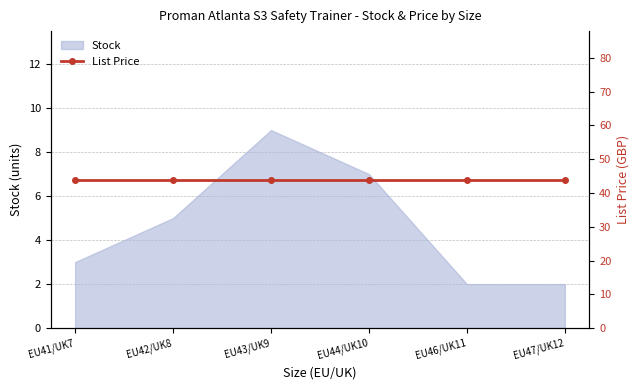

List the labels in order of value, smallest first.

EU46/UK11, EU47/UK12, EU41/UK7, EU42/UK8, EU44/UK10, EU43/UK9